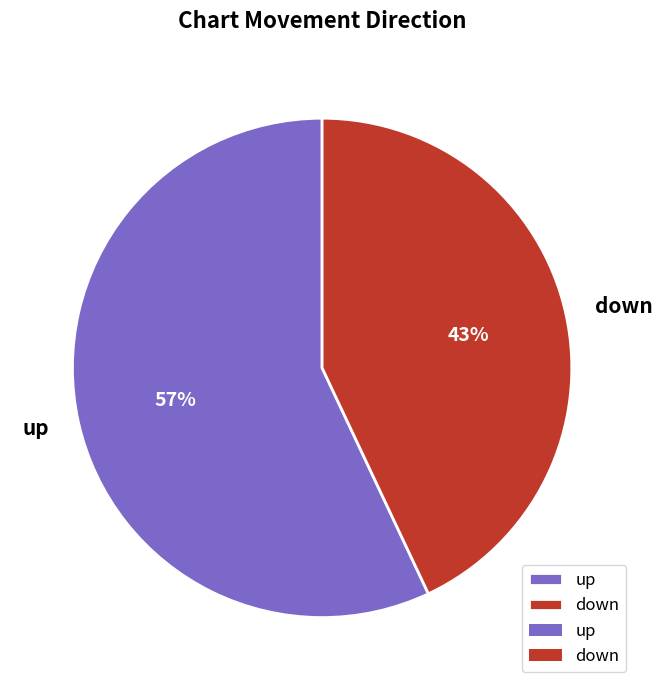

To the nearest percent, what is the combined percentage of down and up?

100%